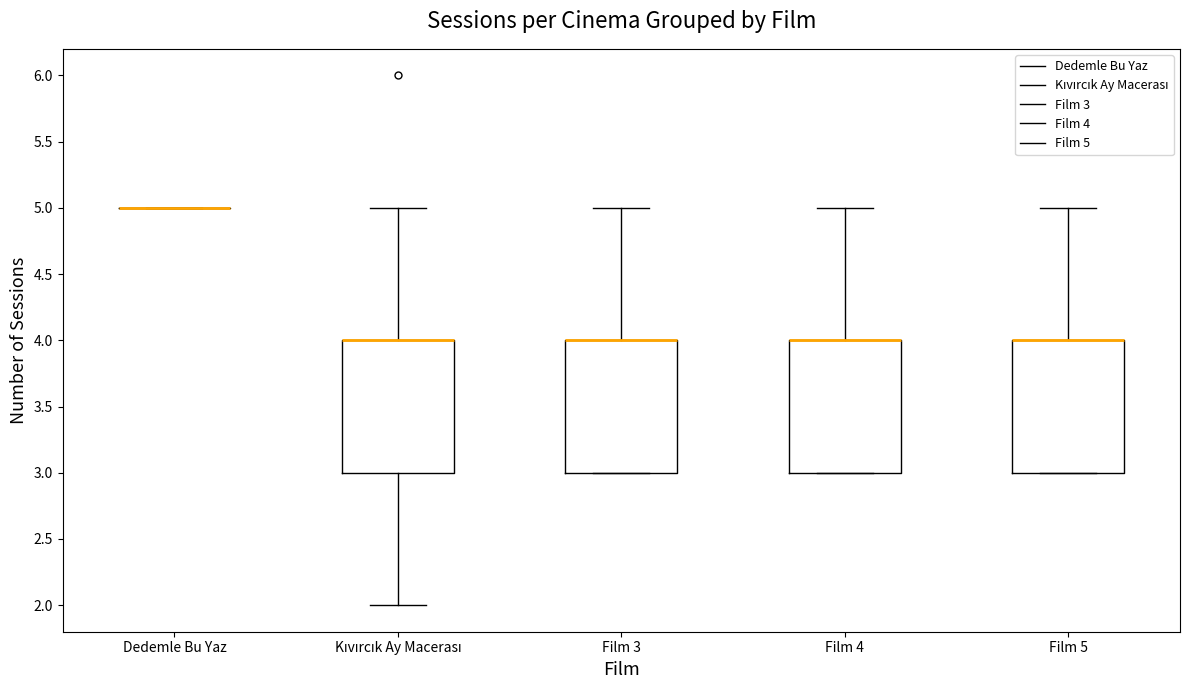

Reading left to right, transcribe this box plot: for each box, give where its median line is, the range the box spans, and where its two whiskers end, as read against the y-axis. The values are not printed on the chart, so give them approximately, as read against the axis.

Dedemle Bu Yaz: box collapsed to a line at 5, whiskers 5 to 5
Kıvırcık Ay Macerası: median 4 (drawn on the box's upper edge), box 3 to 4, whiskers 2 to 5
Film 3: median 4 (drawn on the box's upper edge), box 3 to 4, whiskers 3 to 5
Film 4: median 4 (drawn on the box's upper edge), box 3 to 4, whiskers 3 to 5
Film 5: median 4 (drawn on the box's upper edge), box 3 to 4, whiskers 3 to 5